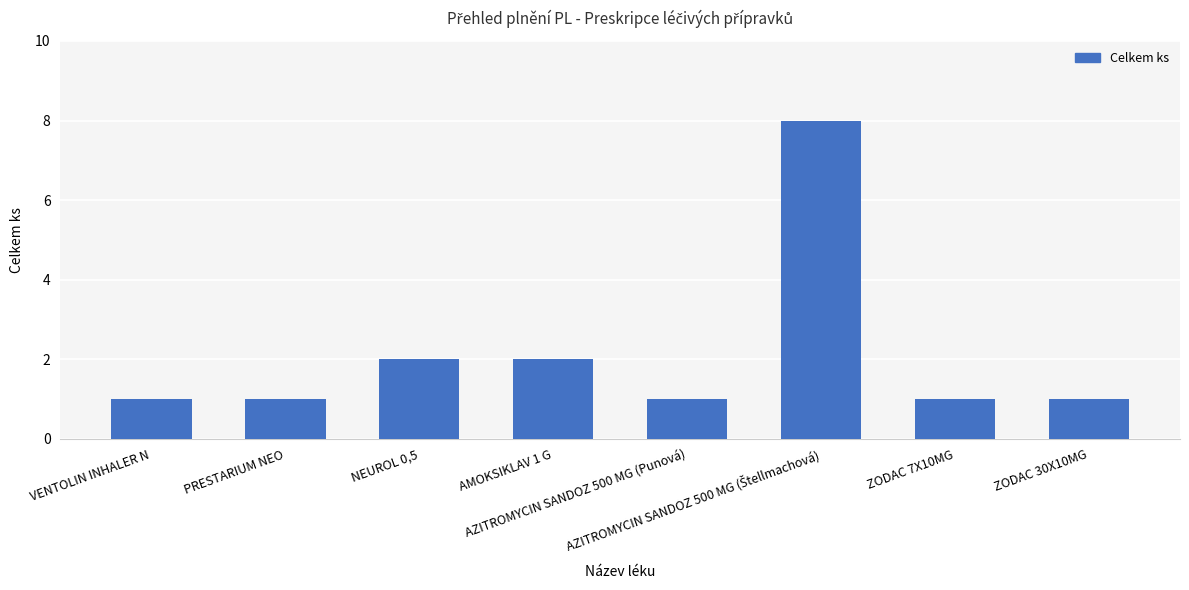

What is the value of the 3rd bar from the left?

2